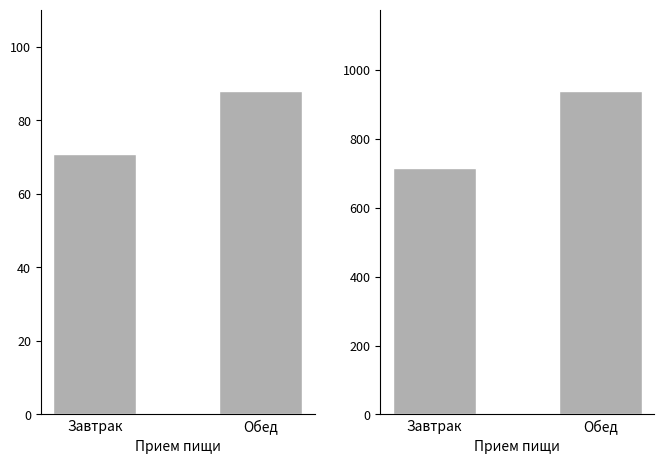

List the series in order of their overall mean, lowest first.

Цена (руб.), Калорийность (ккал)